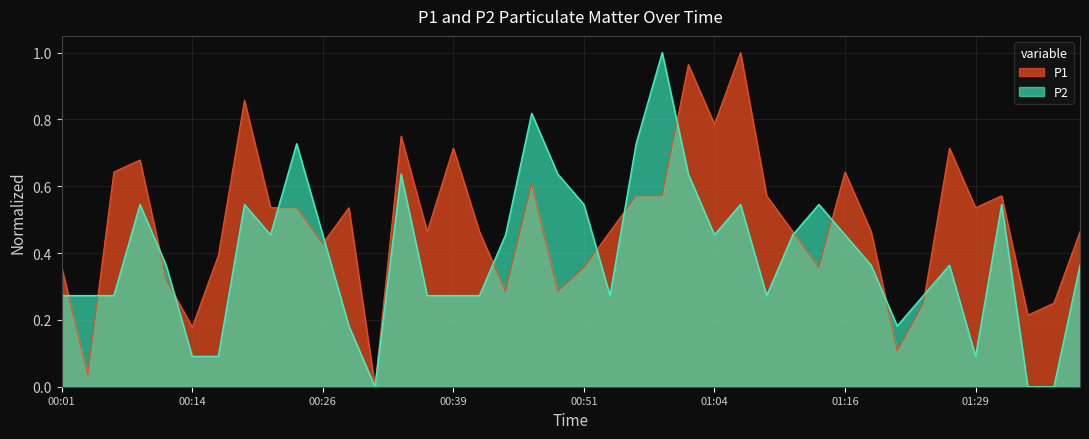

True or false: P1 has a value of 0.2 at 01:11.

False